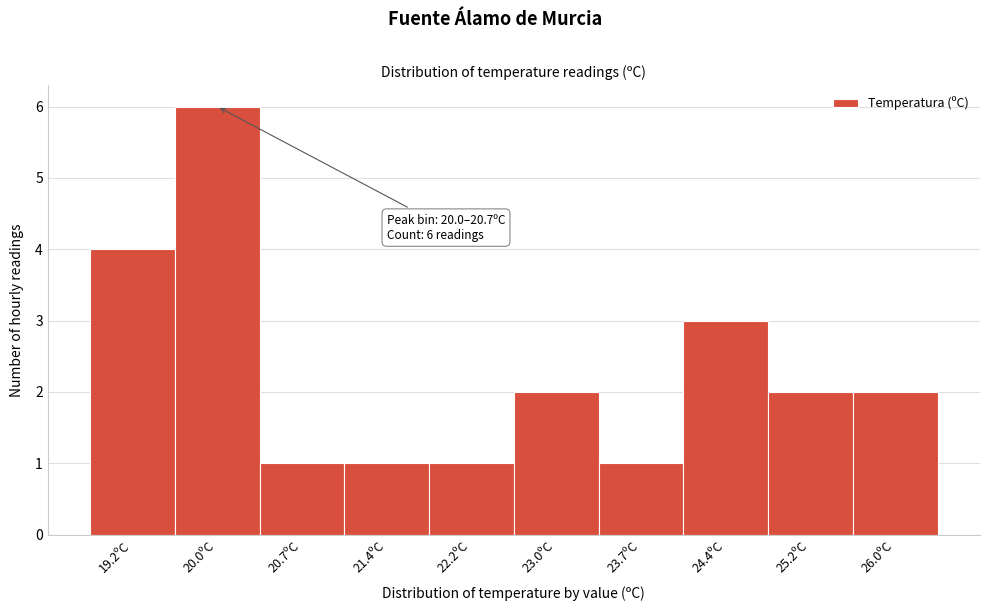

Reading left to right, what are all the values shown in this chart?

4	6	1	1	1	2	1	3	2	2